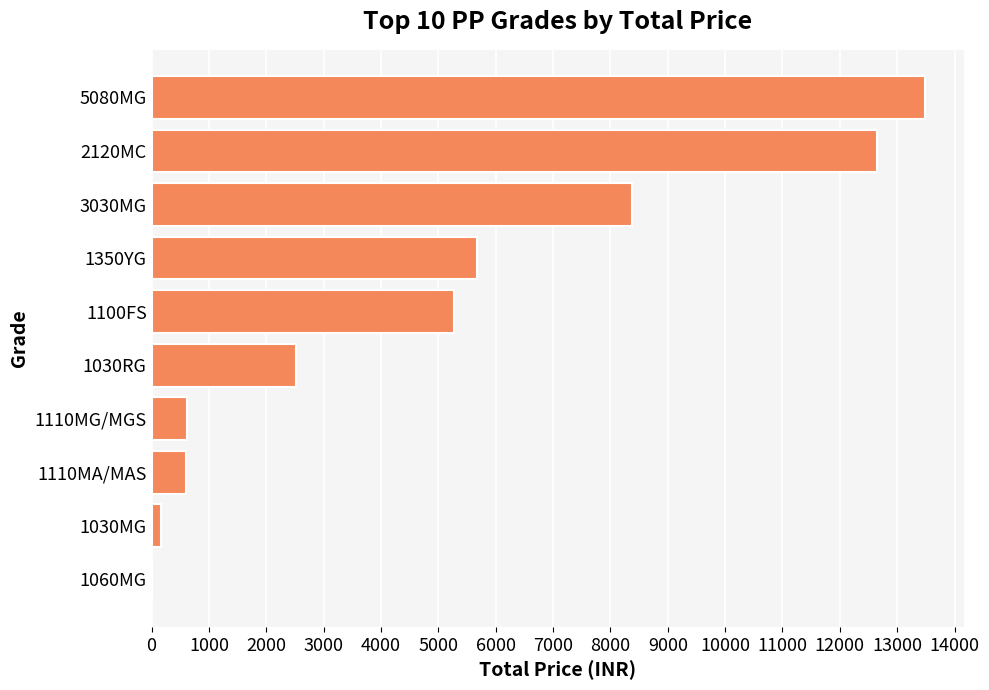

How many series are shown in this chart?

1